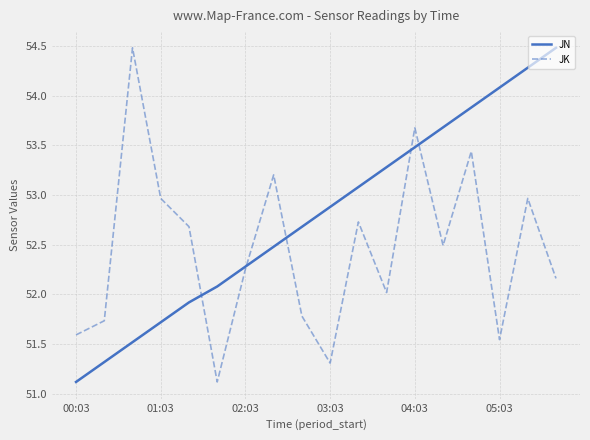

What is the maximum value for JK?

54.5